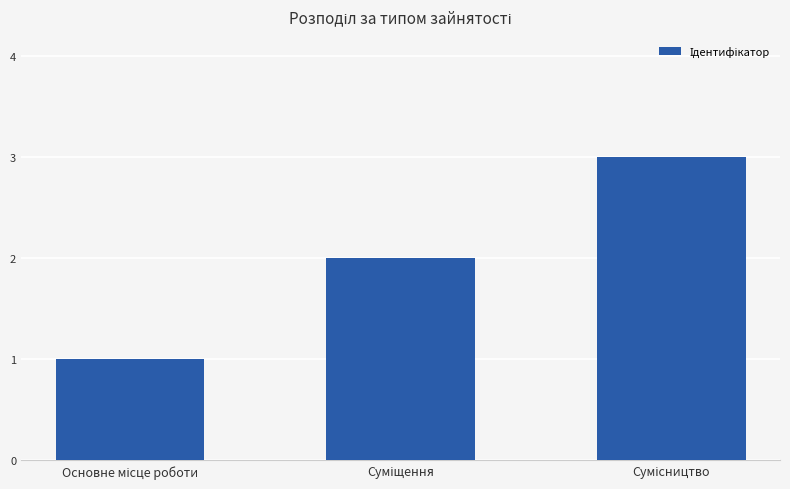

What is the sum of all values?

6